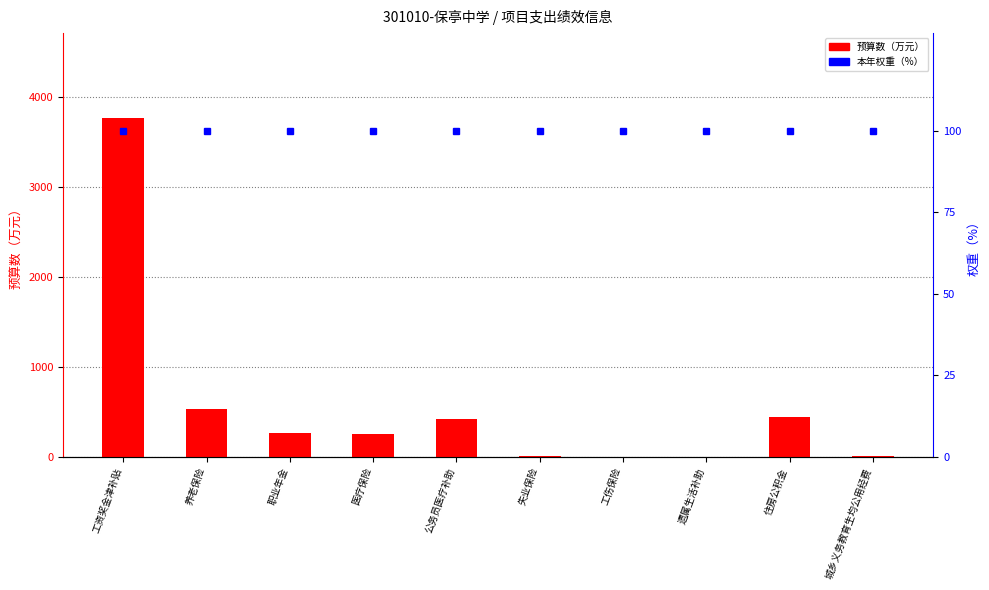

Reading right to left, list all the values displayed in this chart.

预算数: 6.4	447.9	1.2	3.0	14.9	421.7	254.1	268.9	537.8	3770.3
本年权重（%）: 100.0	100.0	100.0	100.0	100.0	100.0	100.0	100.0	100.0	100.0